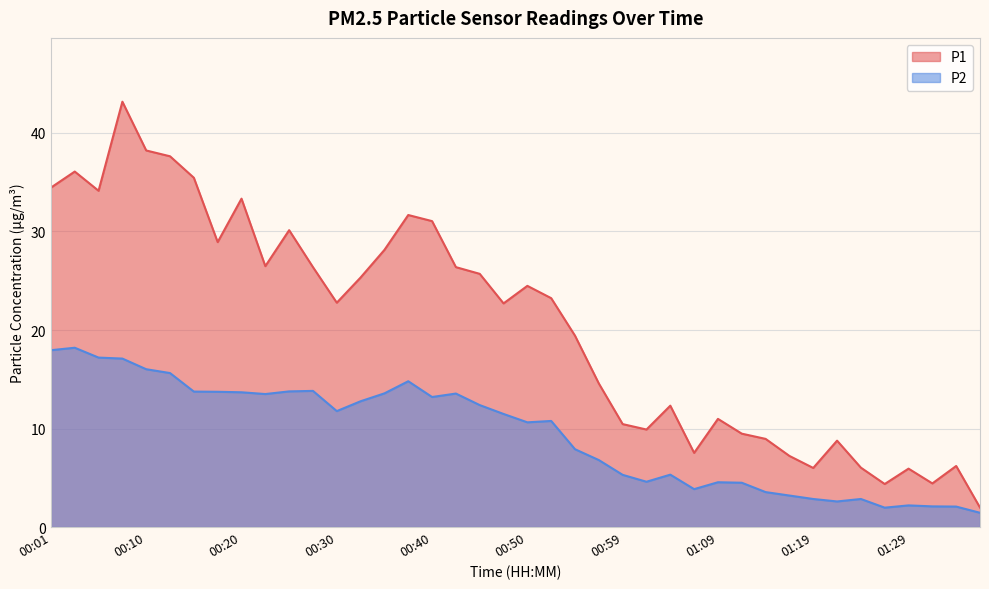

What is the label of the 26th point from the right?

00:35